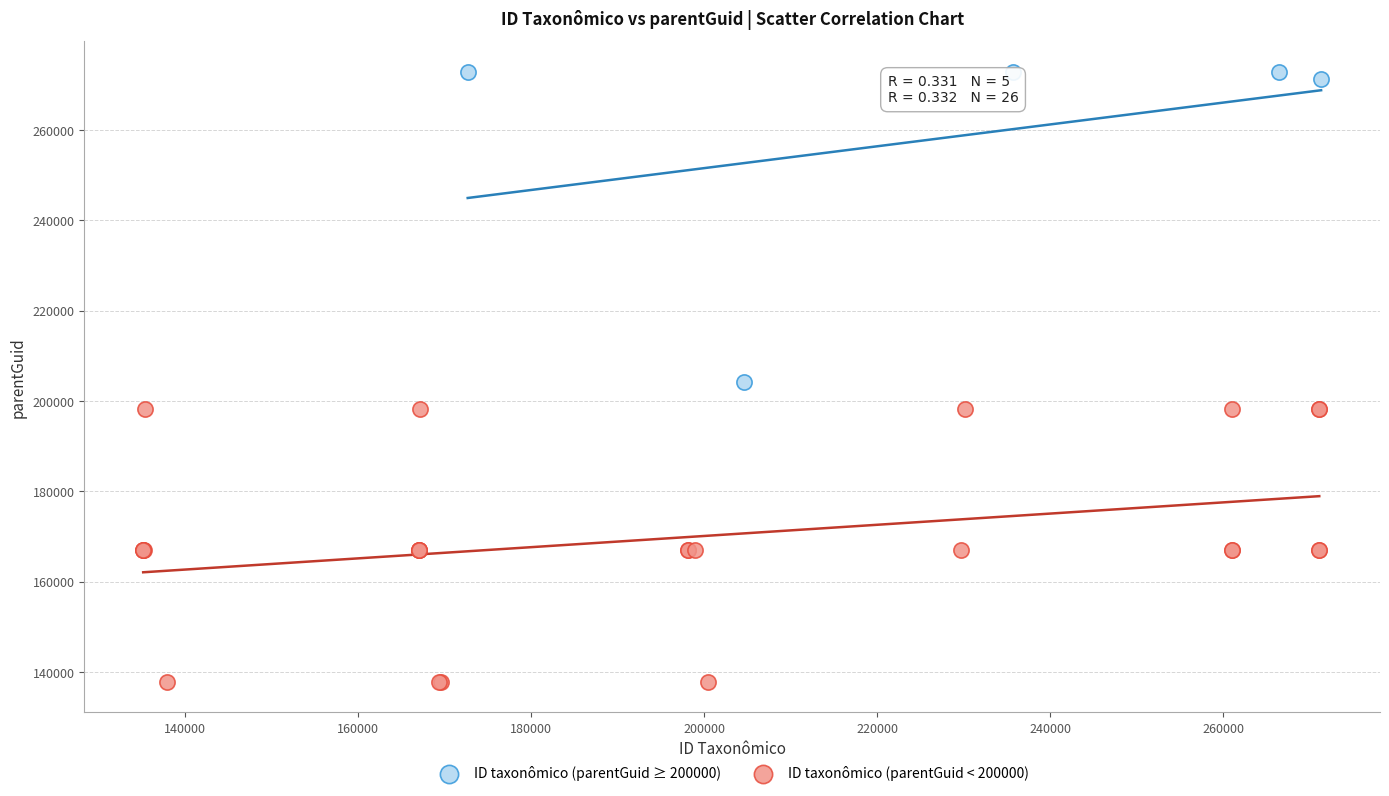

Which series contains the highest Y value?

ID taxonômico (parentGuid ≥ 200000)